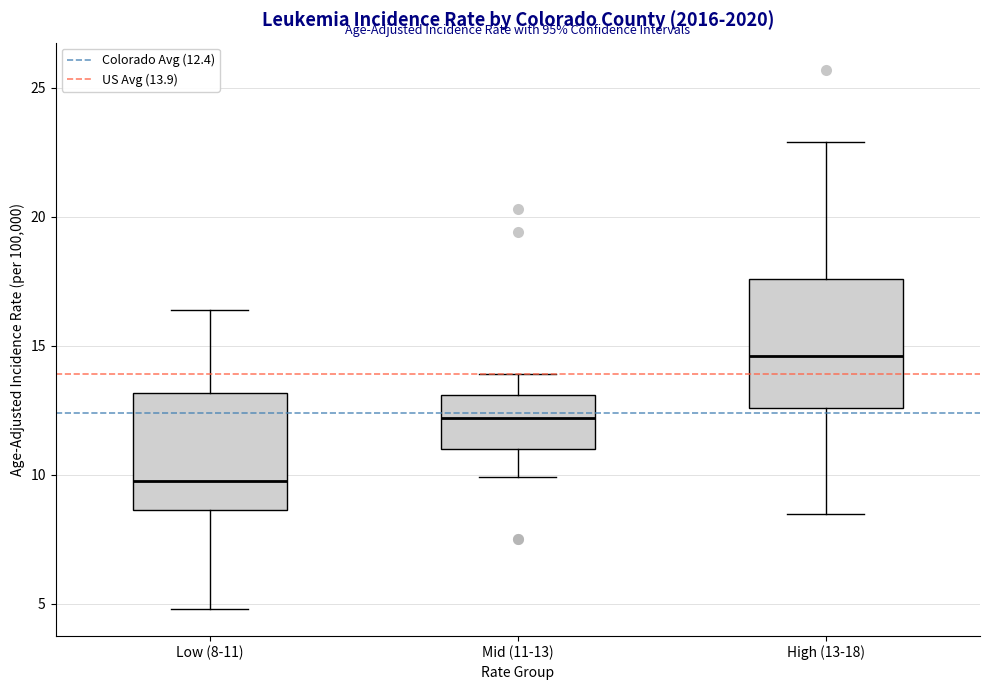

Where is the lower edge of the box for Low (8-11) on the y-axis? The values are not printed on the chart, so give them approximately, as read against the axis.

8.5